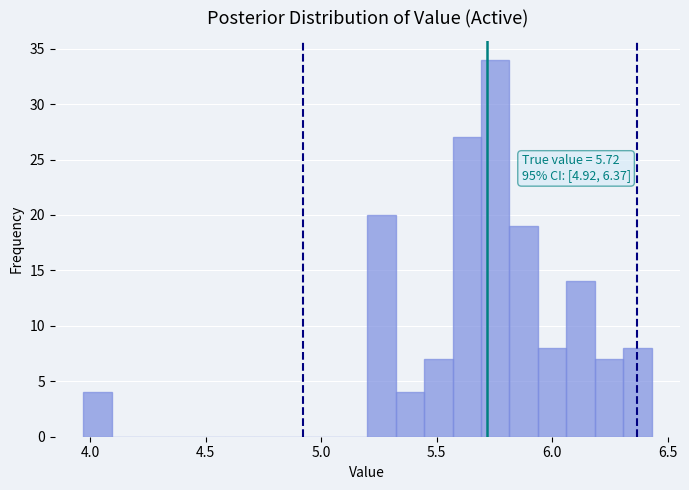

Around what value on the x-axis is the tallest bar? Give the approximate position of its centre, as read against the axis.

5.75